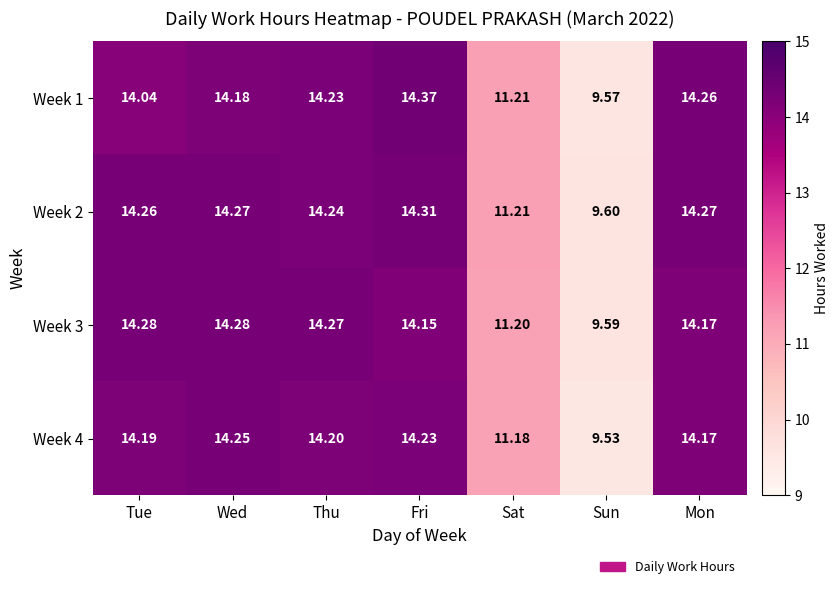

How many data points does each series have?

7